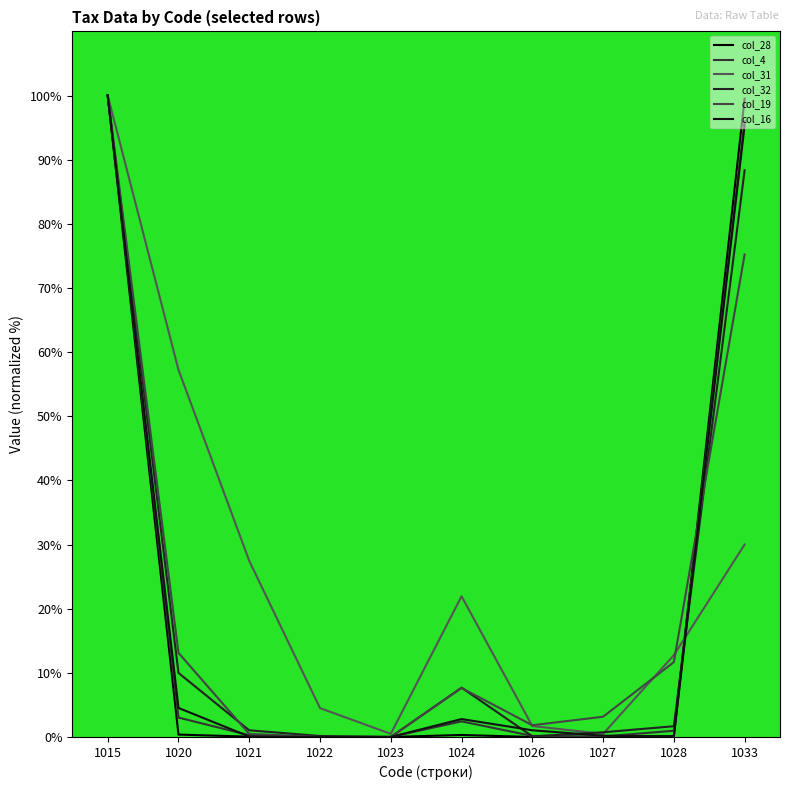

Where does the col_16 series first go above 1?

1015